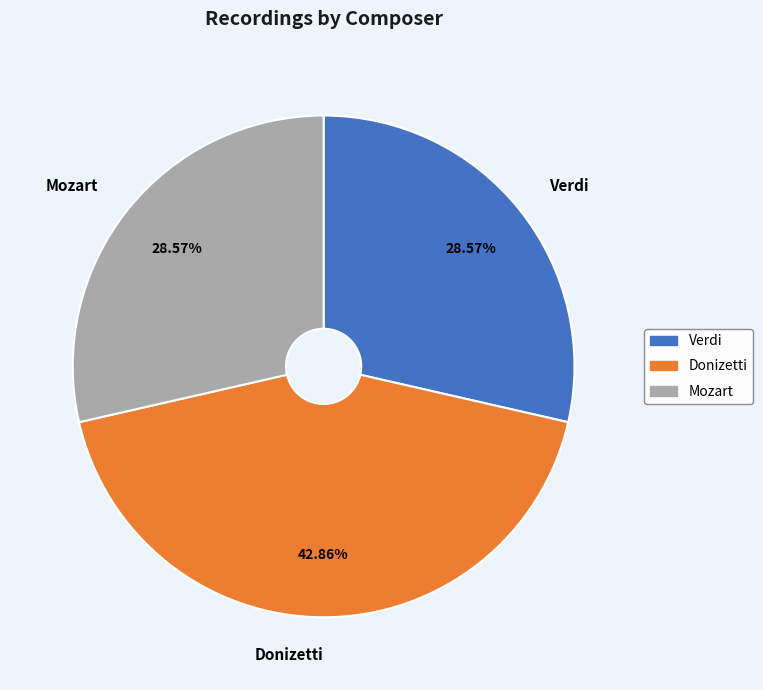

Is there a majority slice in this chart?

No